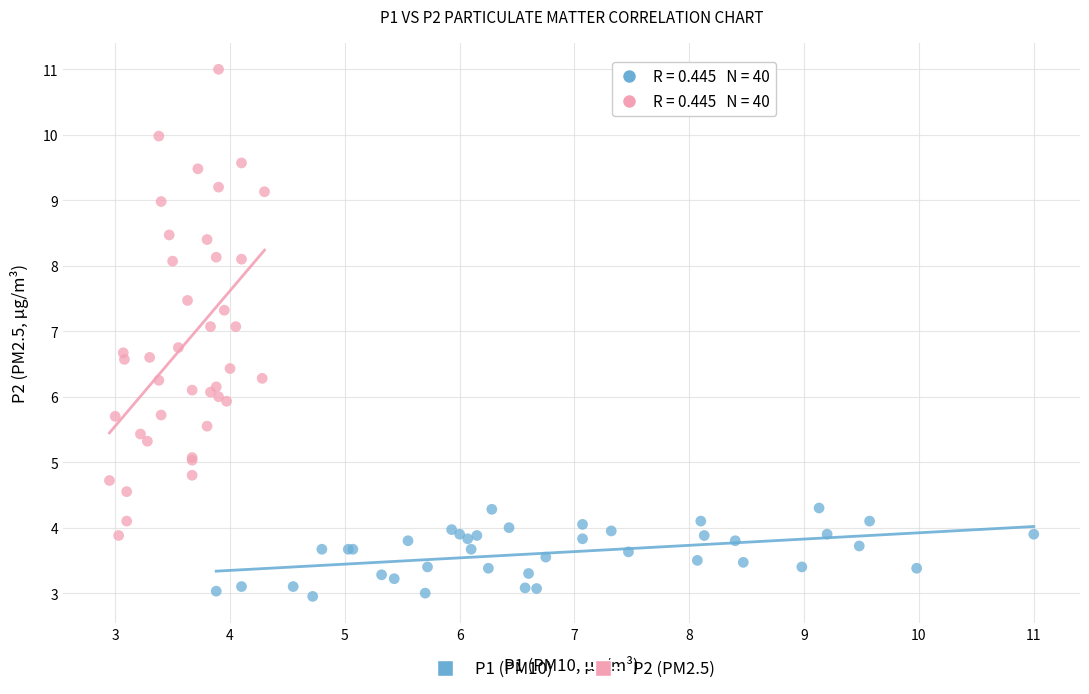

Which series reaches the minimum Y coordinate?

P1 (PM10)